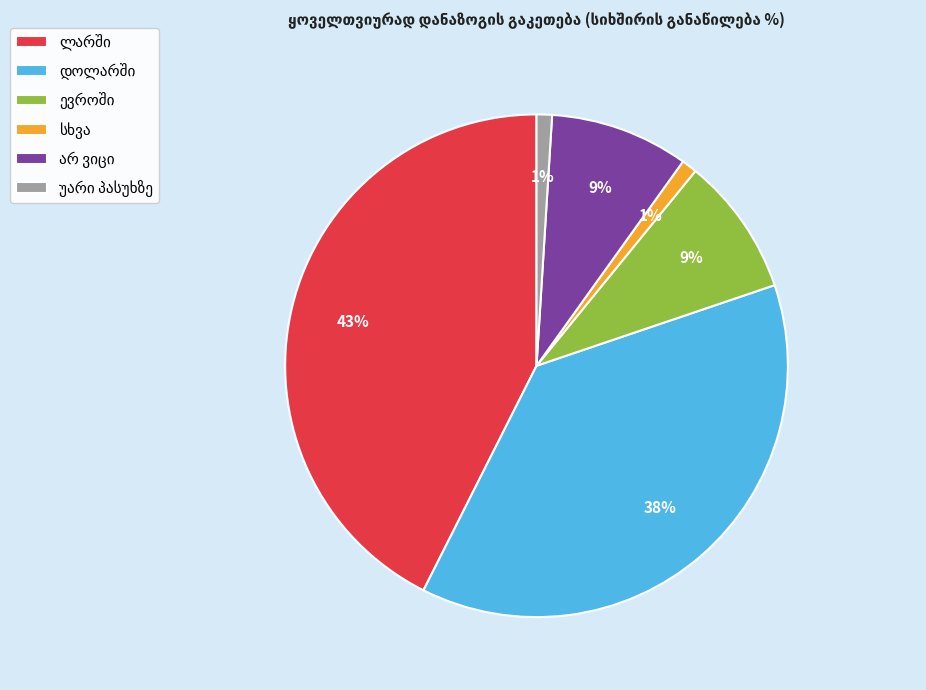

To the nearest percent, what is the difference between the largest and smallest slice percentages?

42%